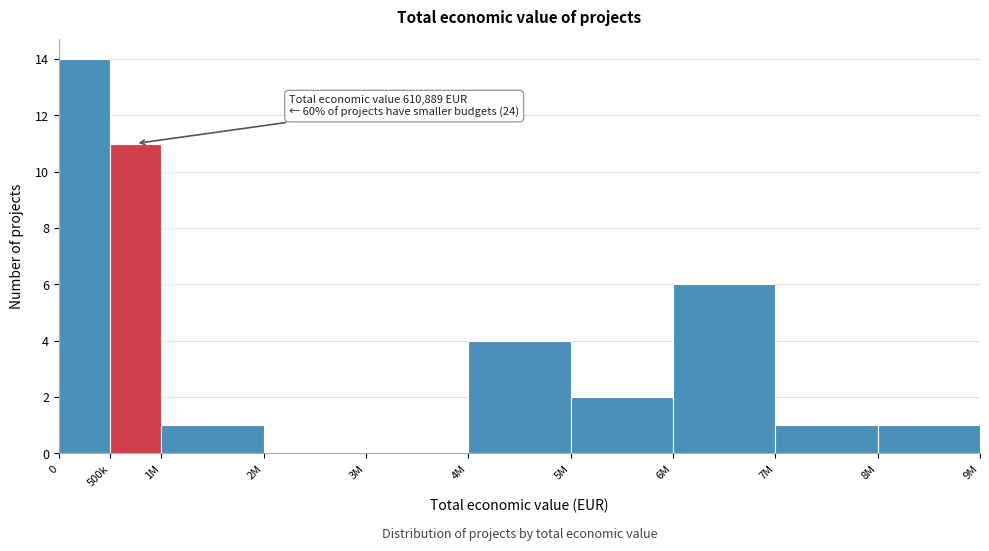

Reading left to right, transcribe all the data shown in this chart.

0=14	500k=11	1M=1	2M=0	3M=0	4M=4	5M=2	6M=6	7M=1	8M=1